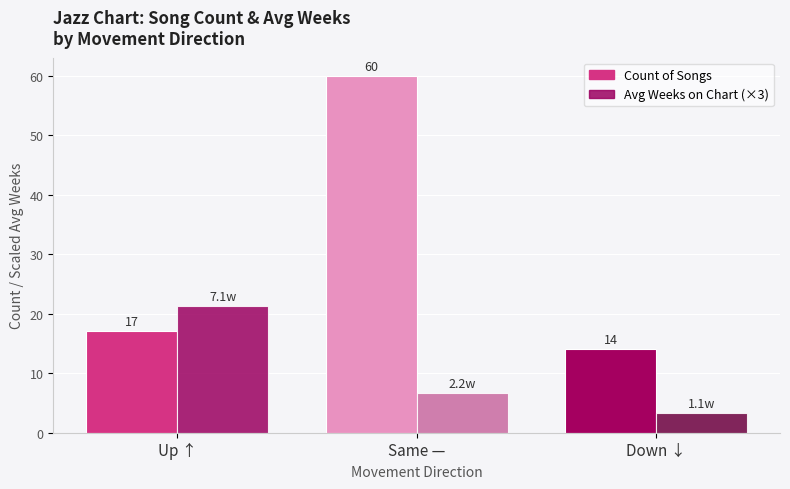

At which category is the sum across all series the highest?

Same —